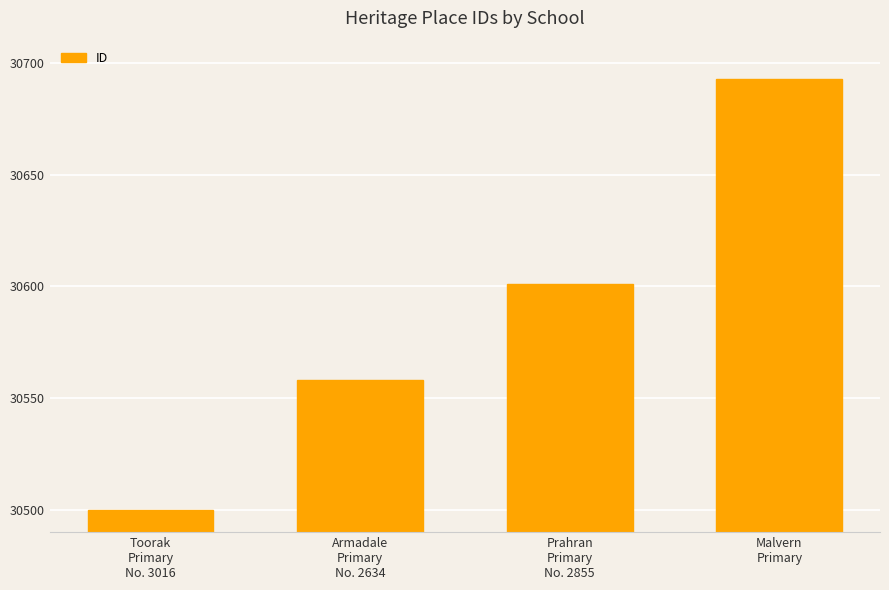

Between Prahran
Primary
No. 2855 and Toorak
Primary
No. 3016, which is larger?

Prahran
Primary
No. 2855